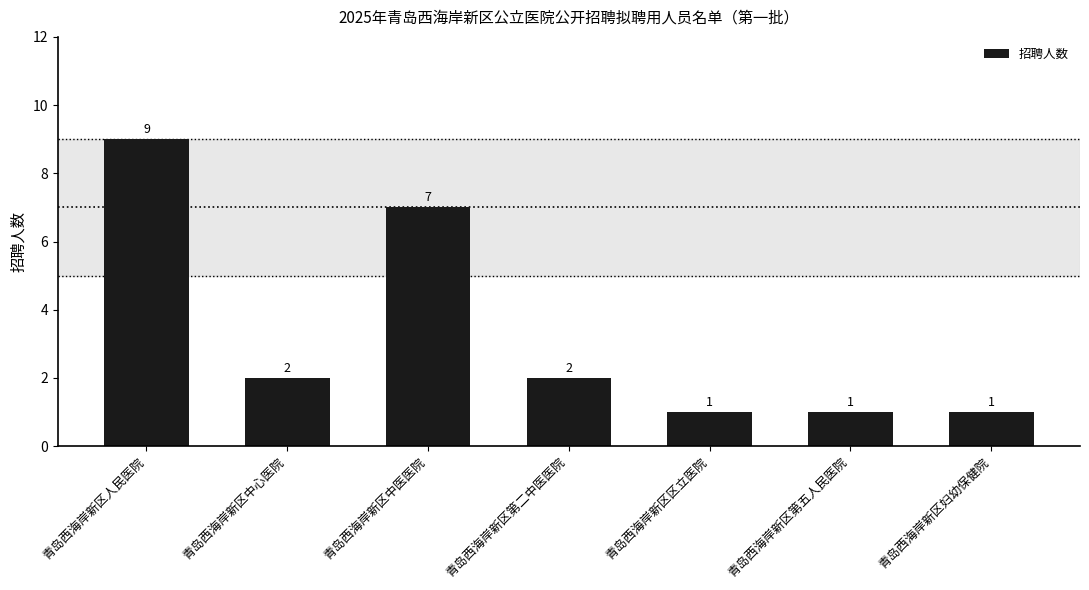

What is the label of the 2nd bar from the left?

青岛西海岸新区中心医院